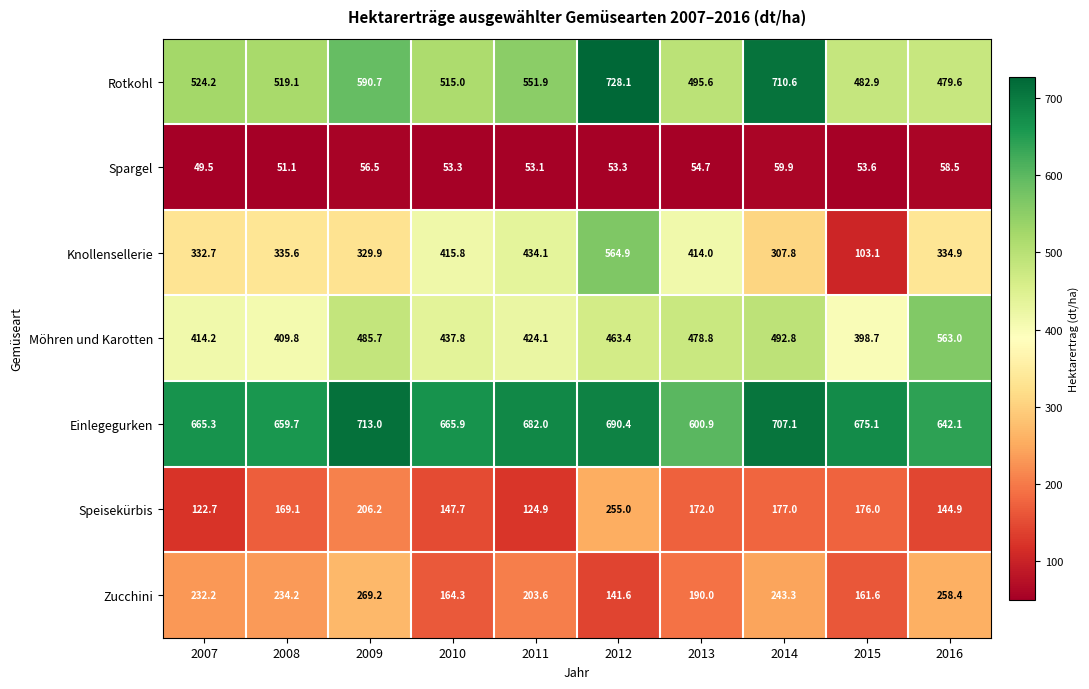

At how many categories does at least one series exceed 250?

10